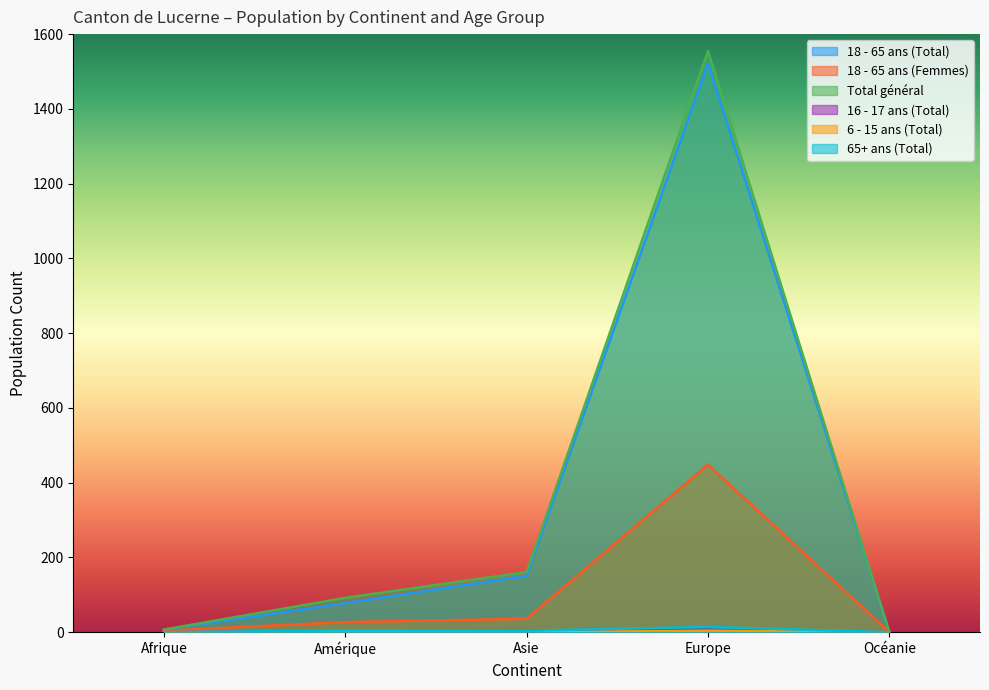

What is the label of the 3rd point from the left?

Asie